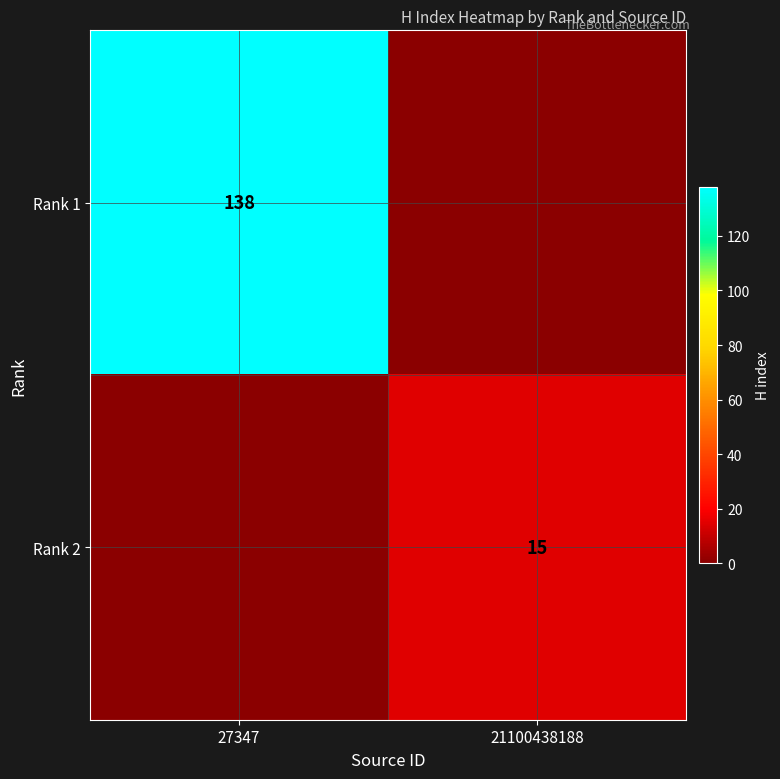

Is it true that Rank 1 equals 200 at 27347?

False